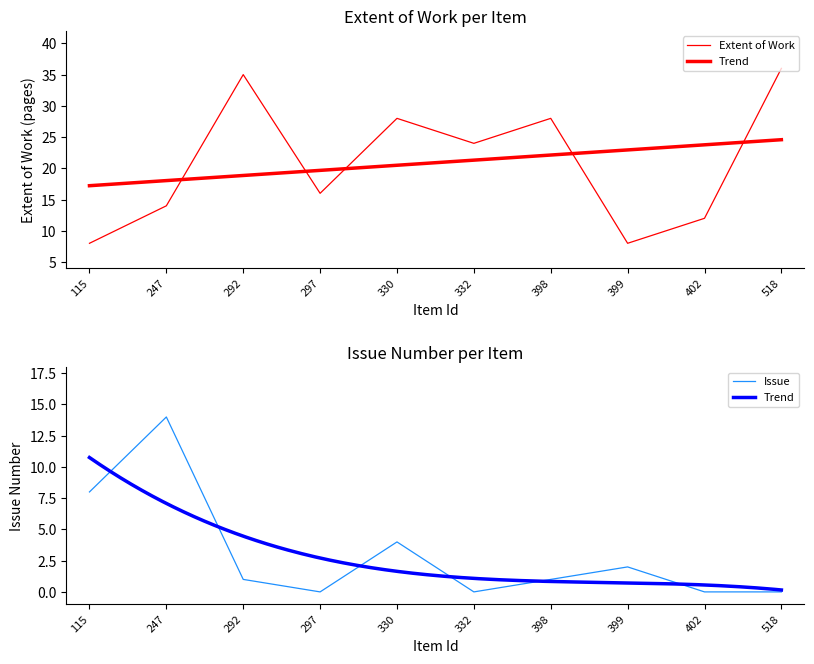

At which label does Extent of Work first exceed 24?

292